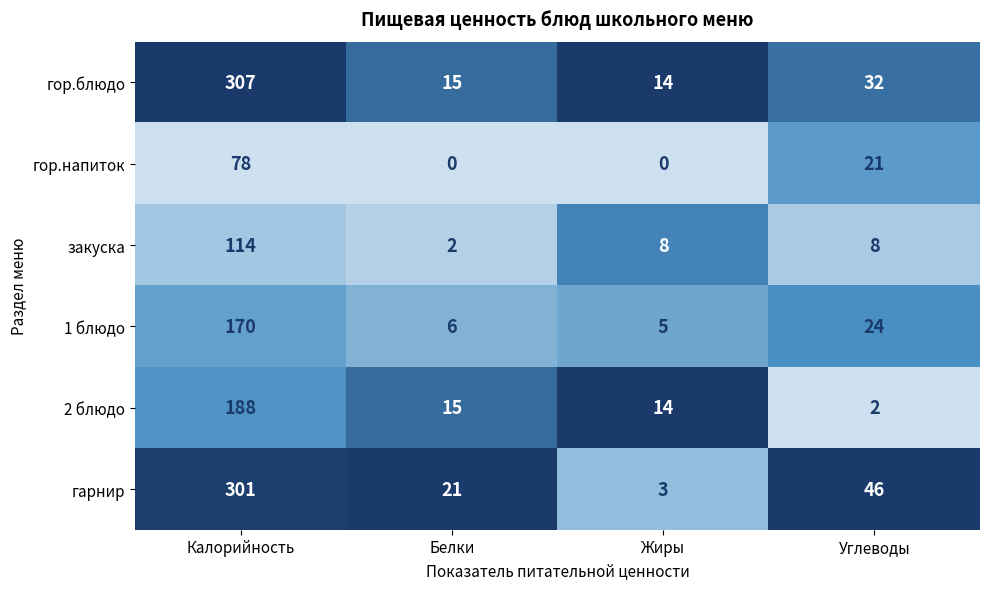

Reading left to right, transcribe all the data shown in this chart.

гор.блюдо: 307	15	14	32
гор.напиток: 78	0	0	21
закуска: 114	2	8	8
1 блюдо: 170	6	5	24
2 блюдо: 188	15	14	2
гарнир: 301	21	3	46